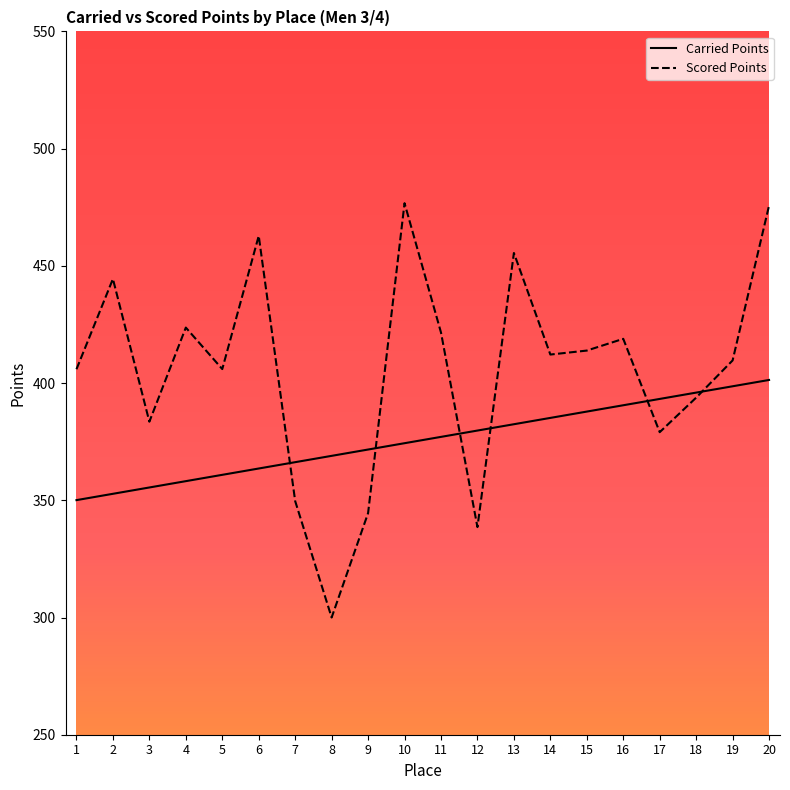

What is the approximate value of Scored Points at 13?

455.5